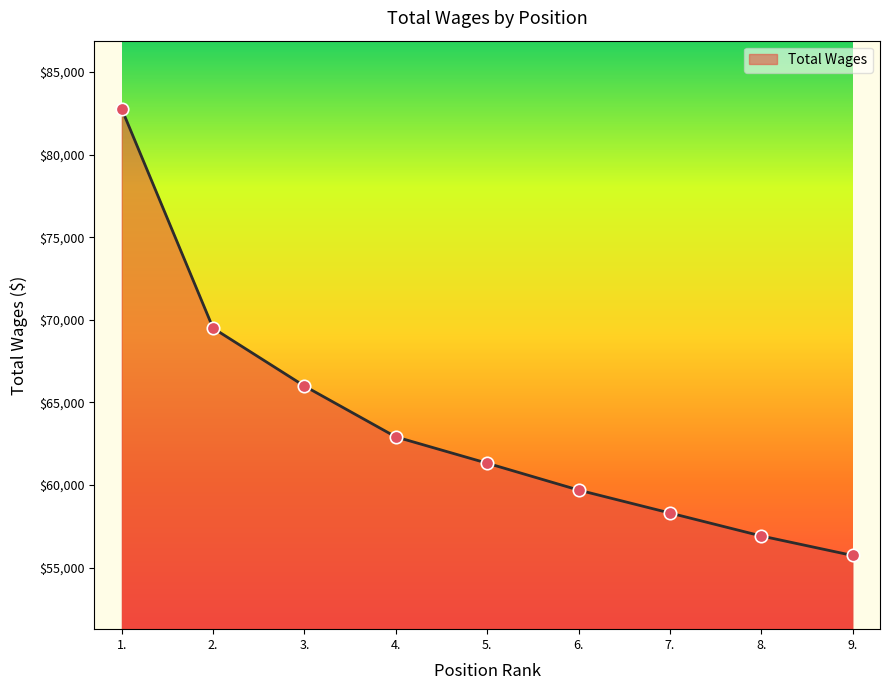

Which has a higher value, 8. or 2.?

2.